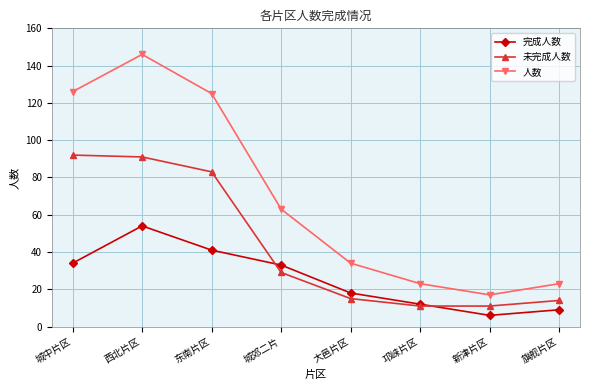

What is the spread (max minus min) of values at 东南片区?

84